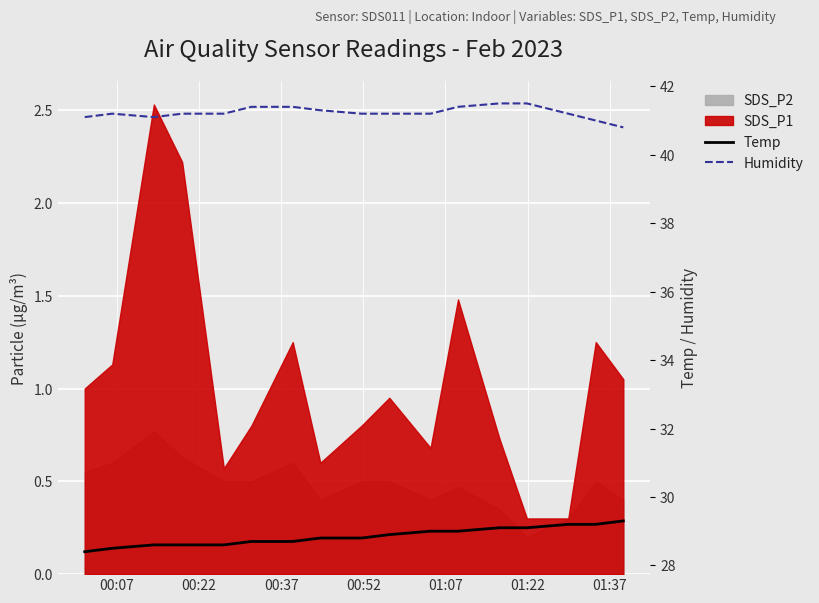

What is the lowest value of the Humidity series?

40.8